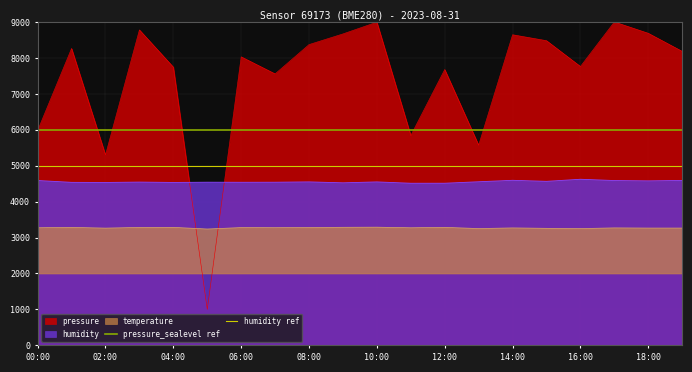

The value of pressure at 14:00 is 8644.0. True or false?

True